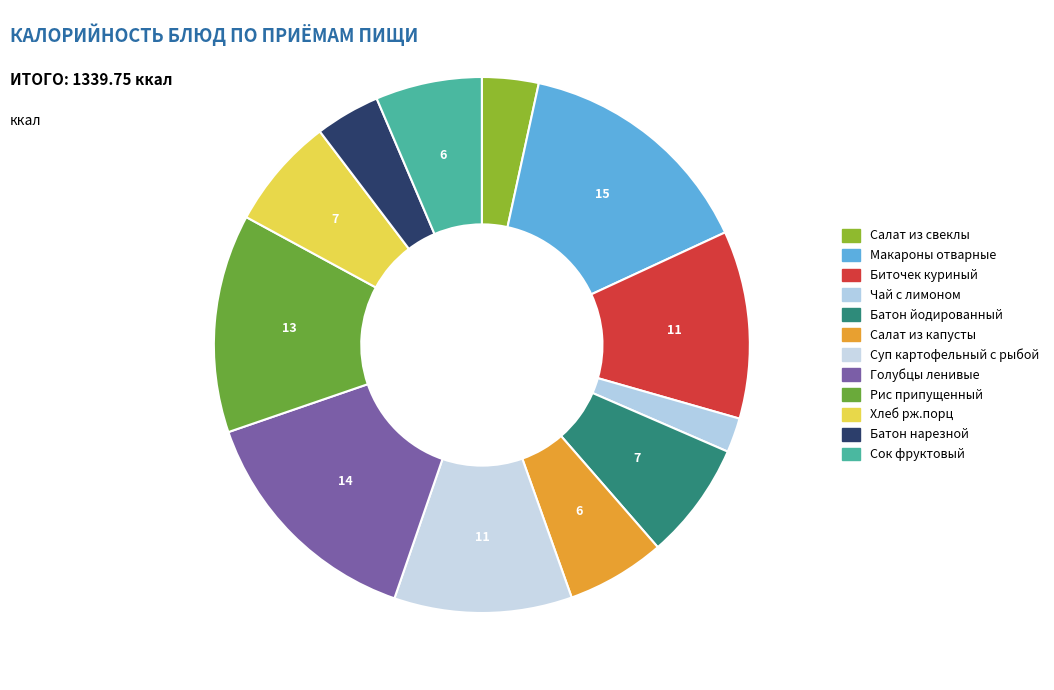

Which category has the smallest portion of the pie?

Чай с лимоном